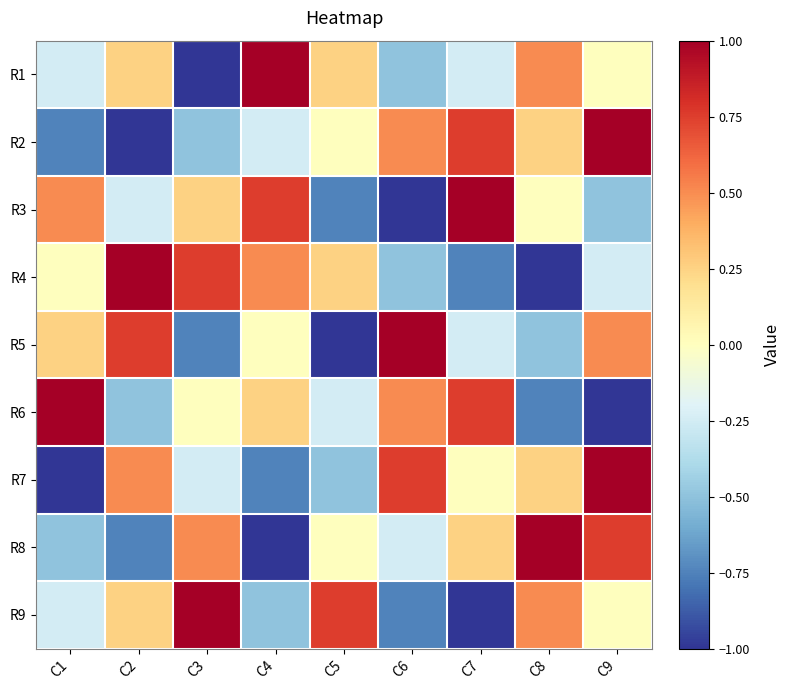

How many distinct data groups are displayed?

9